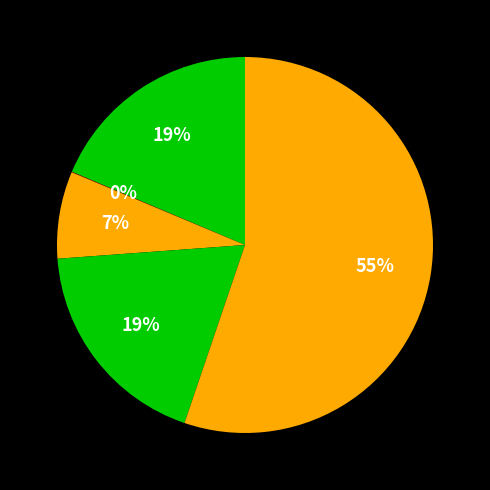

Which category has the biggest portion of the pie?

ОБРАЗОВАНИЕ